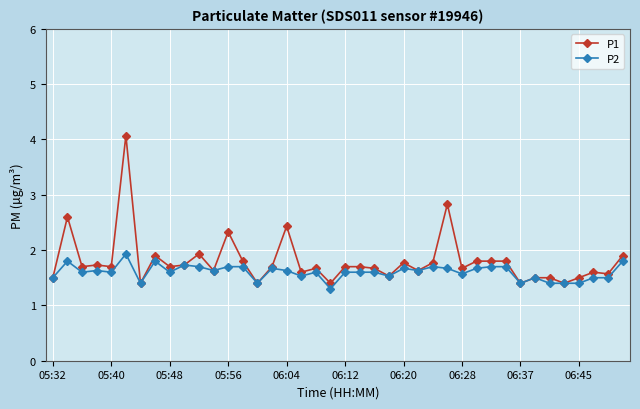

Count the P2 values in the range 1 to 2.

40